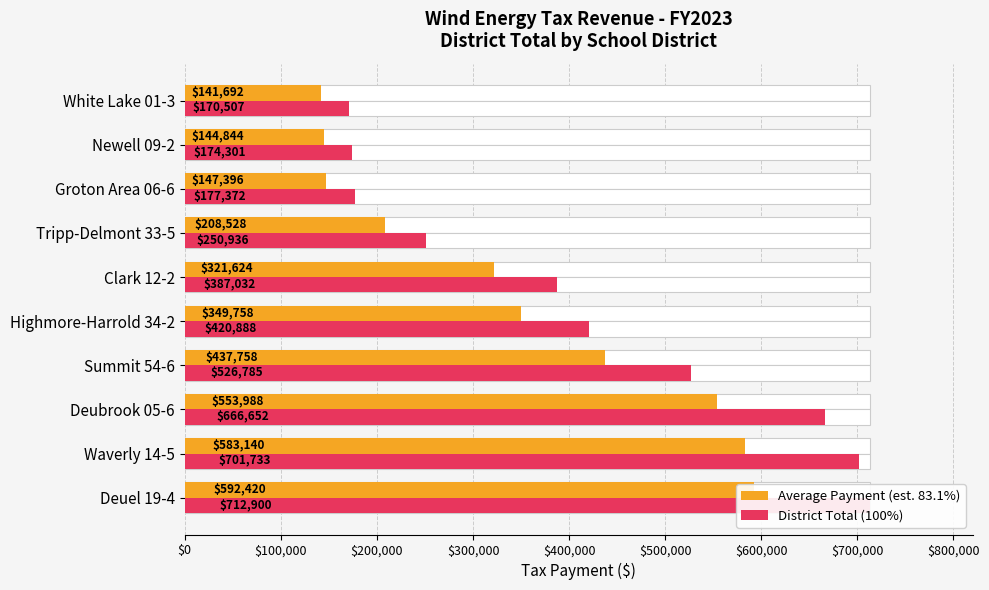

Rank the series by their average value, from highest to lowest.

District Total (100%), Average Payment (est. 83.1%)